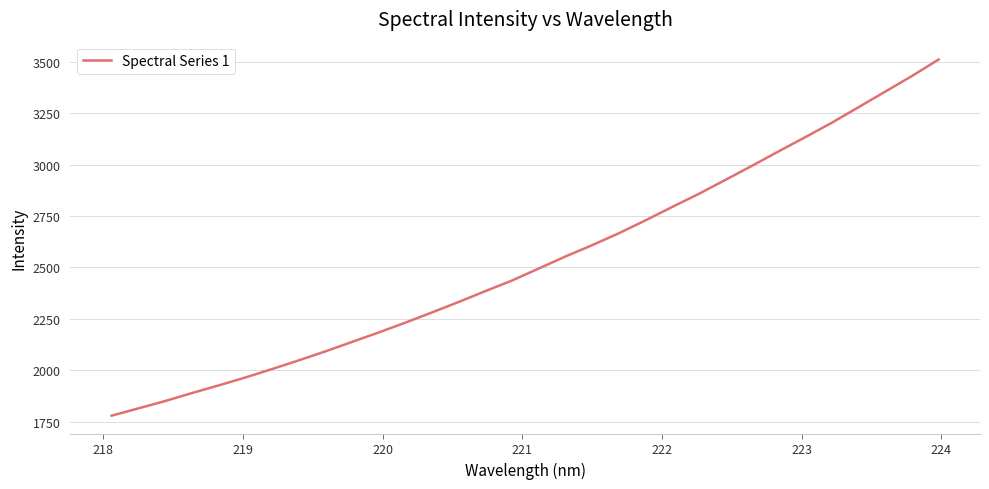

Does the chart have visible grid lines?

Yes